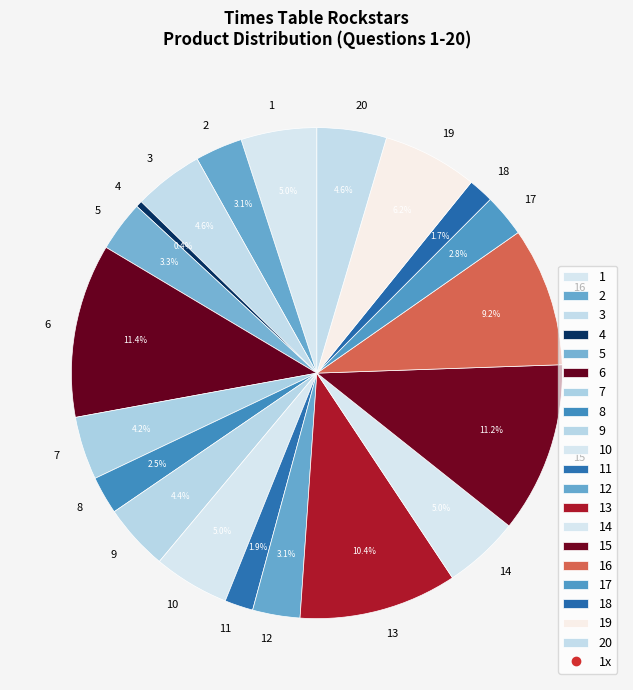

What percentage is the 2 slice, to the nearest percent?

3%